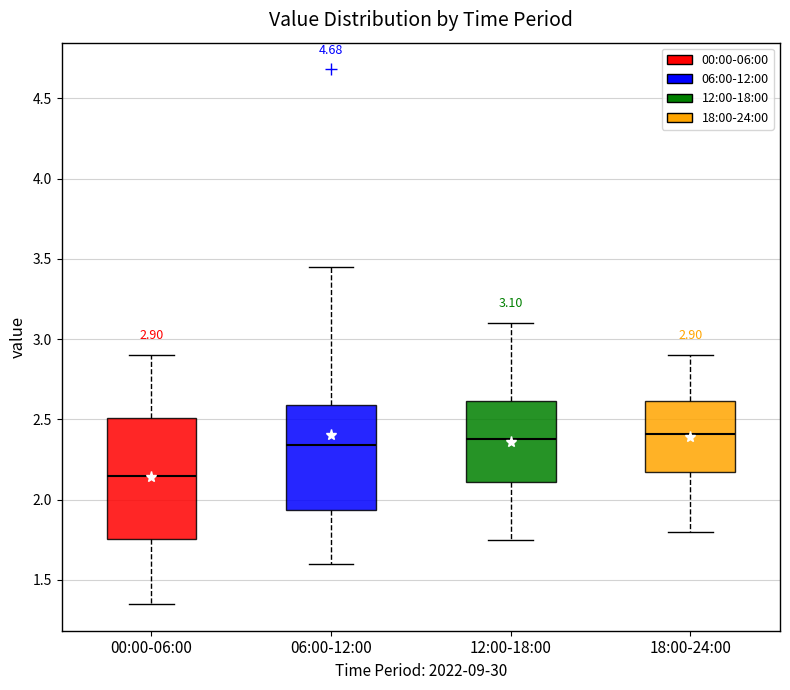

Which box has the lowest median line?

00:00-06:00